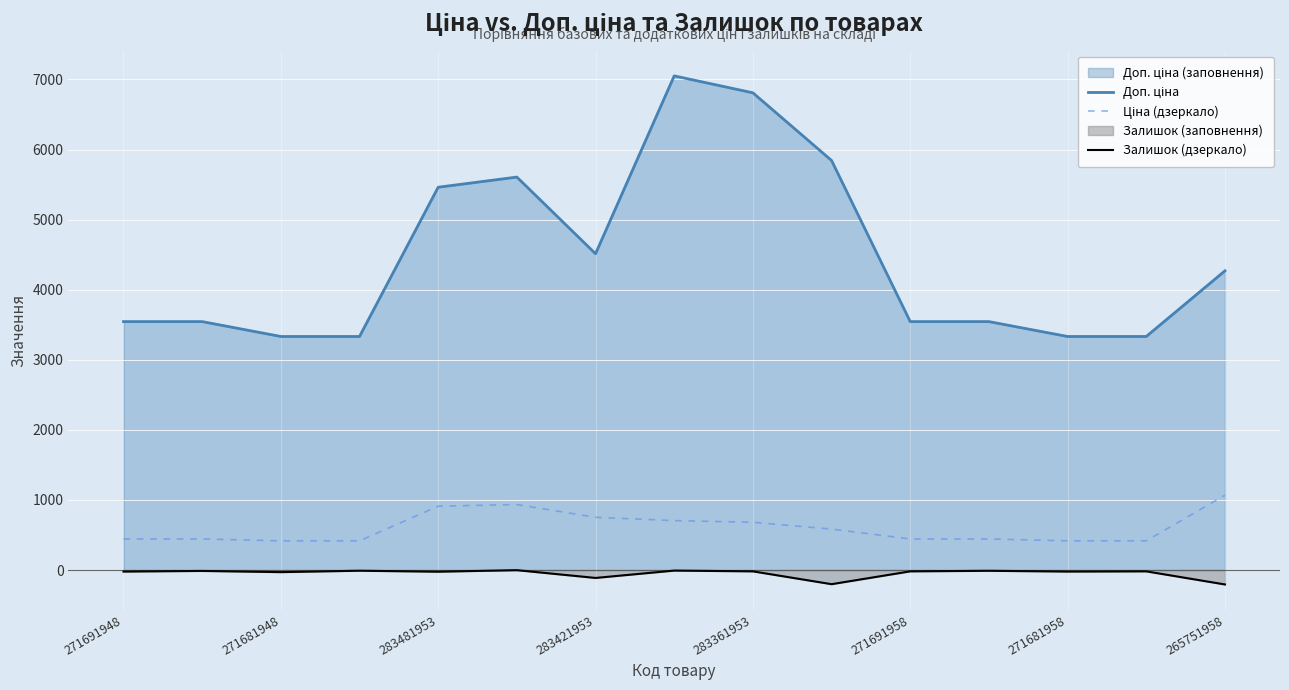

What is the difference between the maximum and minimum values in the Залишок (дзеркало) series?

204.0